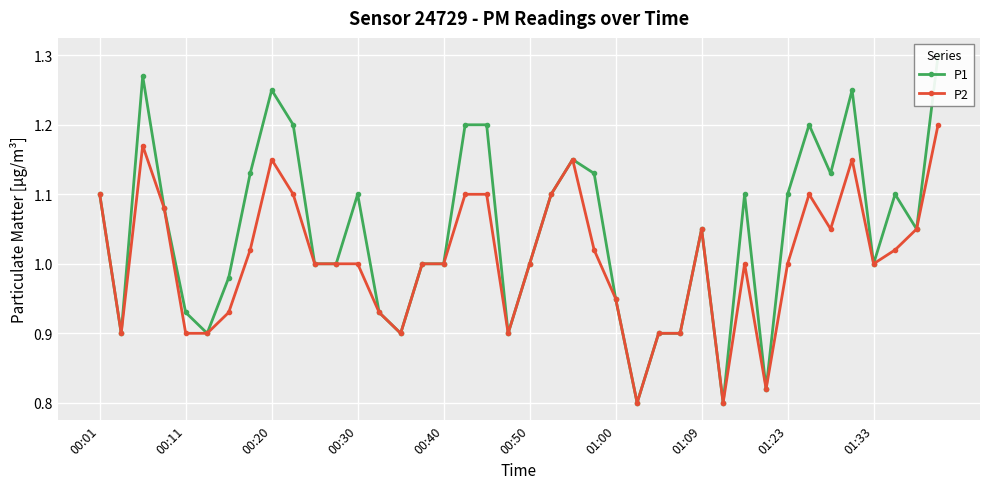

Reading right to left, list all the values displayed in this chart.

P1: 1.3	1.1	1.1	1.0	1.2	1.1	1.2	1.1	0.8	1.1	0.8	1.1	0.9	0.9	0.8	0.9	1.1	1.1	1.1	1.0	0.9	1.2	1.2	1.0	1.0	0.9	0.9	1.1	1.0	1.0	1.2	1.2	1.1	1.0	0.9	0.9	1.1	1.3	0.9	1.1
P2: 1.2	1.1	1.0	1.0	1.1	1.1	1.1	1.0	0.8	1.0	0.8	1.1	0.9	0.9	0.8	0.9	1.0	1.1	1.1	1.0	0.9	1.1	1.1	1.0	1.0	0.9	0.9	1.0	1.0	1.0	1.1	1.1	1.0	0.9	0.9	0.9	1.1	1.2	0.9	1.1